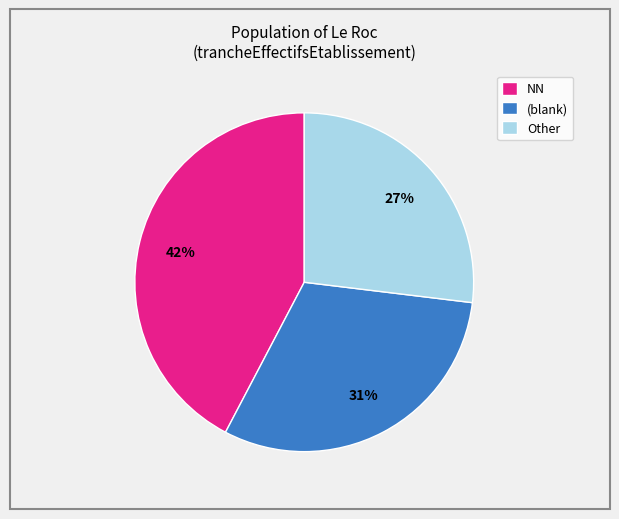

Is the sum of (blank) and Other greater than half?

Yes